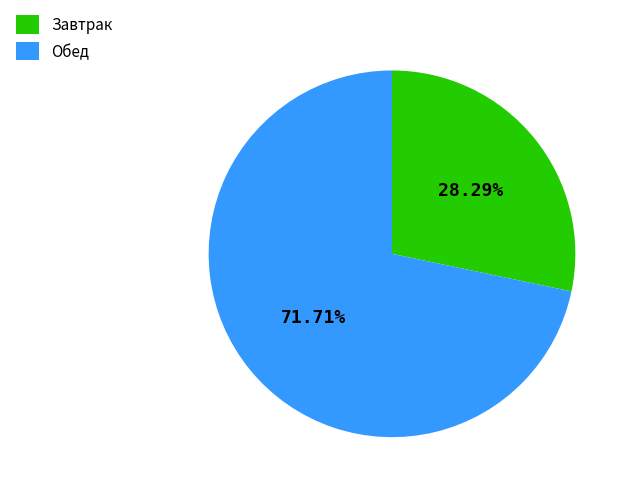

What is the ratio of the value at Завтрак to the value at Обед?

0.4